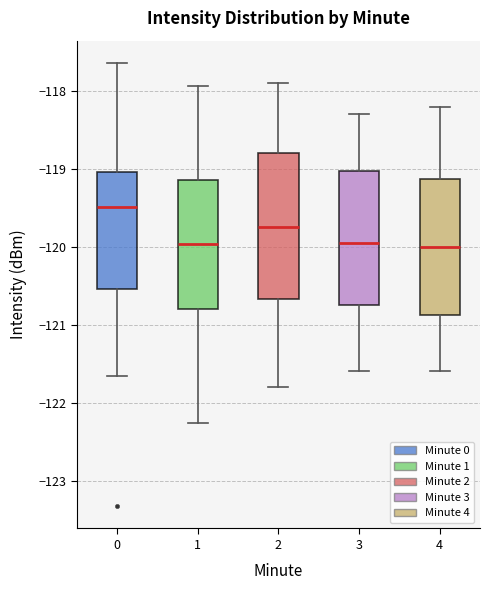

Comparing the boxes themselves (not the whiskers), which one is the tallest?

2